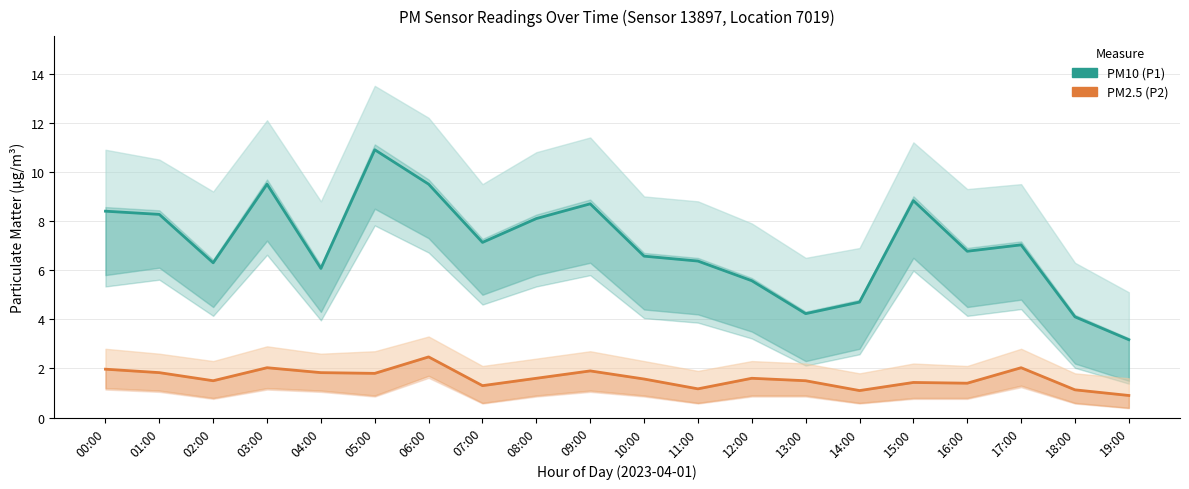

True or false: PM10 (P1) has a value of 13.4 at 01:00.

False